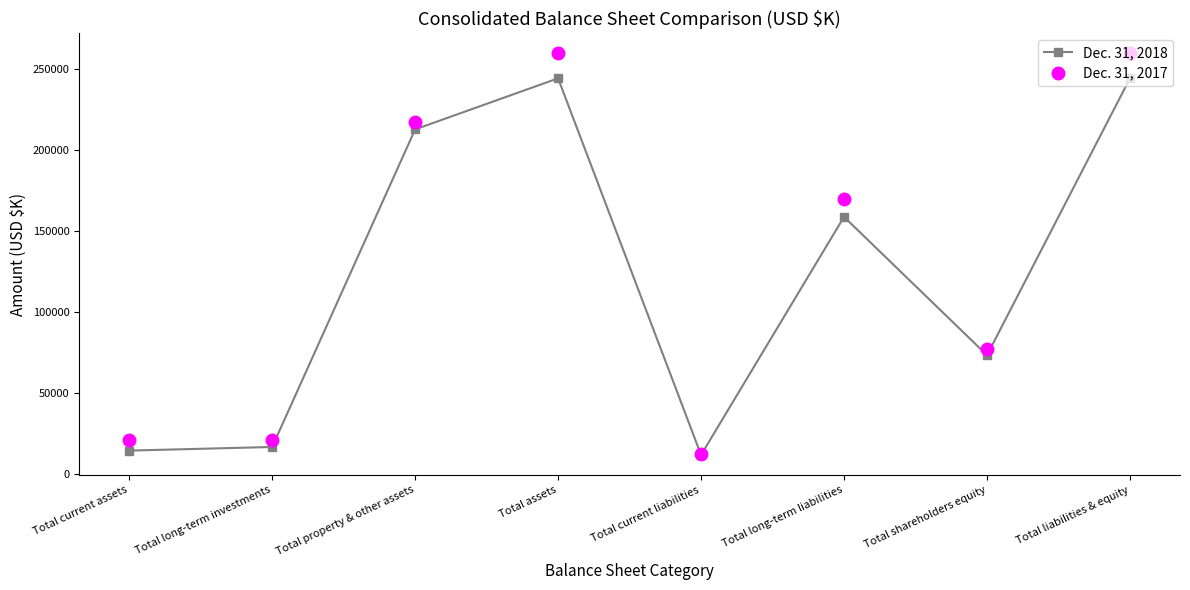

True or false: Dec. 31, 2017 has a value of 416809 at Total liabilities & equity.

False